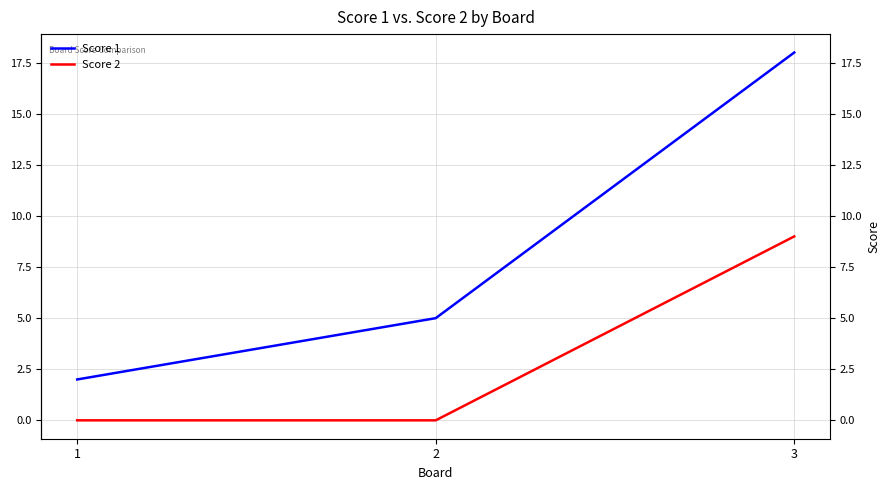

Is the value of Score 1 at 1 greater than the value of Score 2 at 3?

No